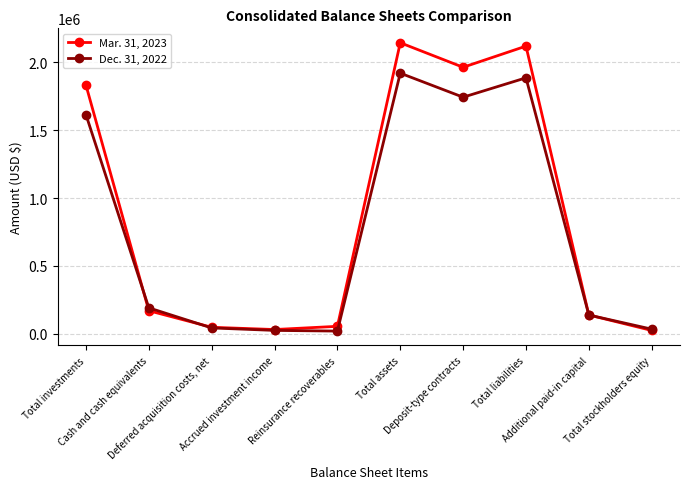

Does the chart have visible grid lines?

Yes